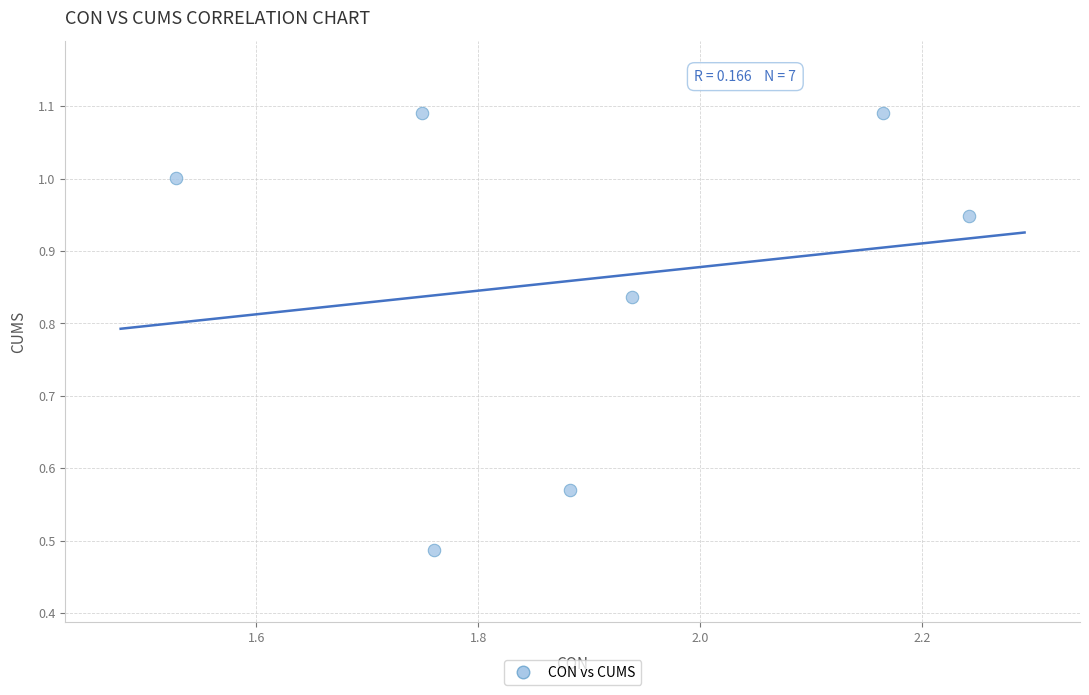

What is the range of X values (max minus min)?

0.7